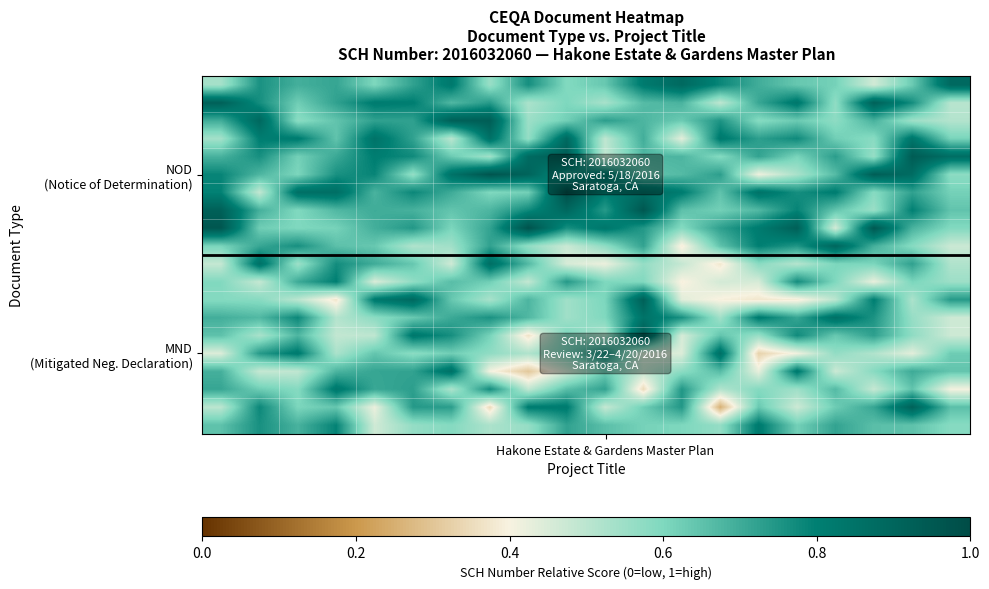

What is the smallest value displayed?

0.3